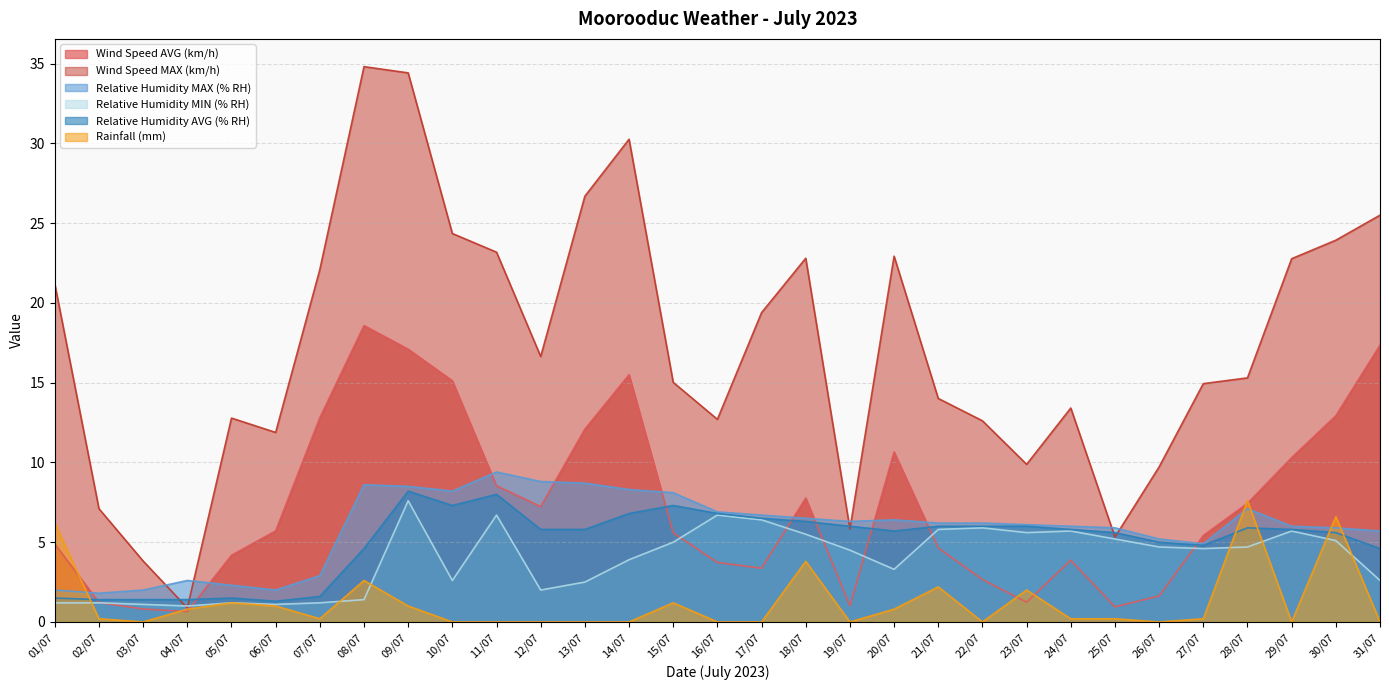

At which category does the chart reach its peak across all series?

08/07